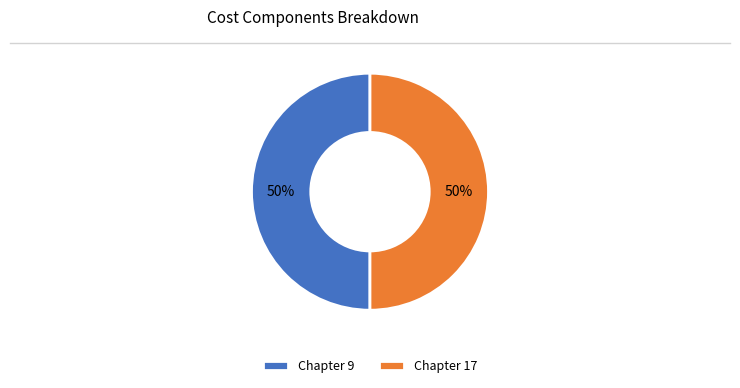

To the nearest percent, what is the combined percentage of Chapter 17 and Chapter 9?

100%